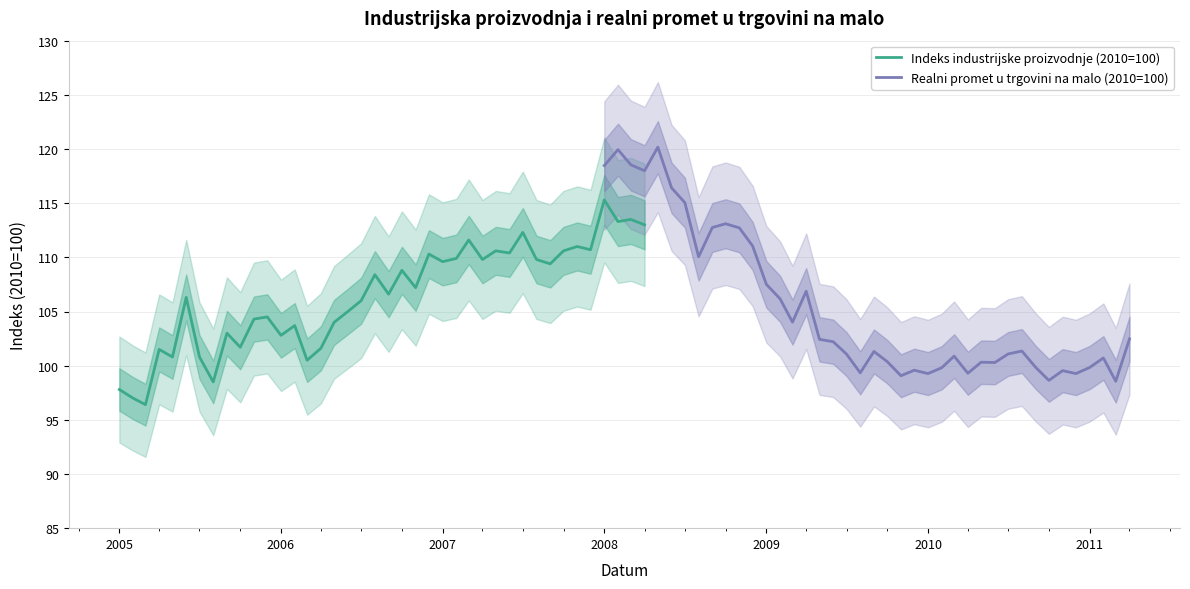

Which category has the highest value in the Indeks industrijske proizvodnje (2010=100) series?

2008